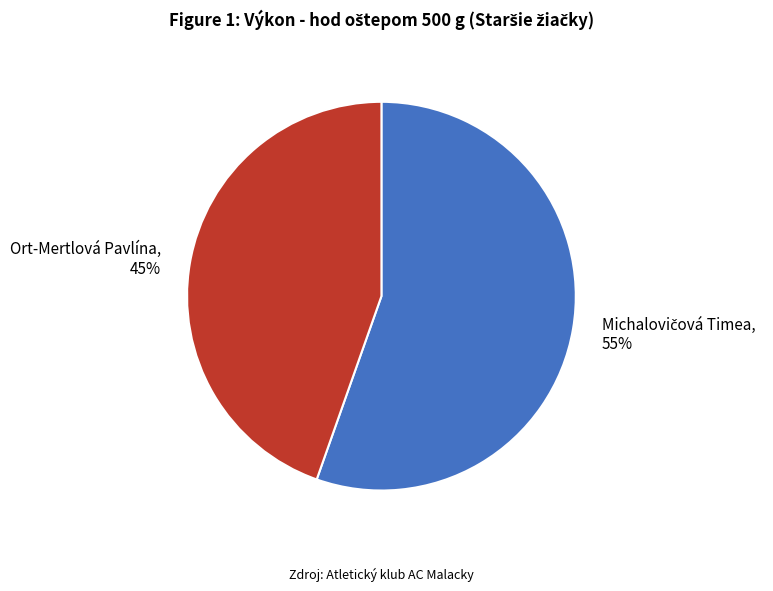

Is there any slice that represents more than half of the pie?

Yes